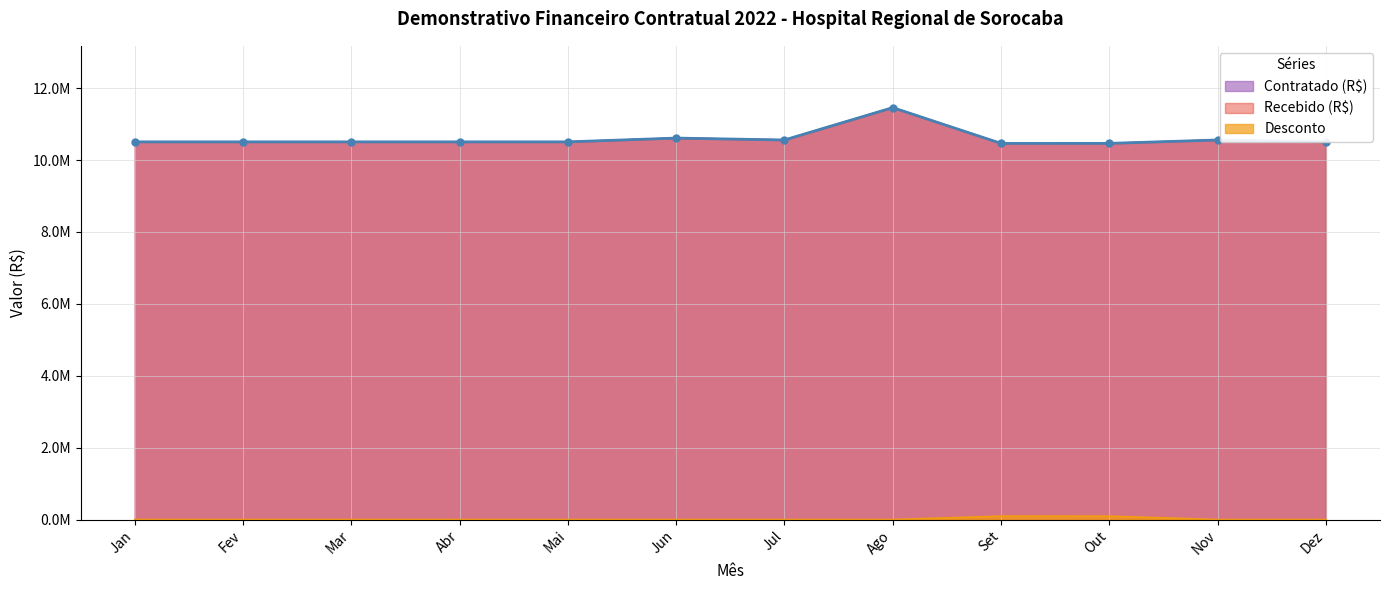

What is the difference between the maximum and minimum values in the Contratado (R$) series?

995000.6